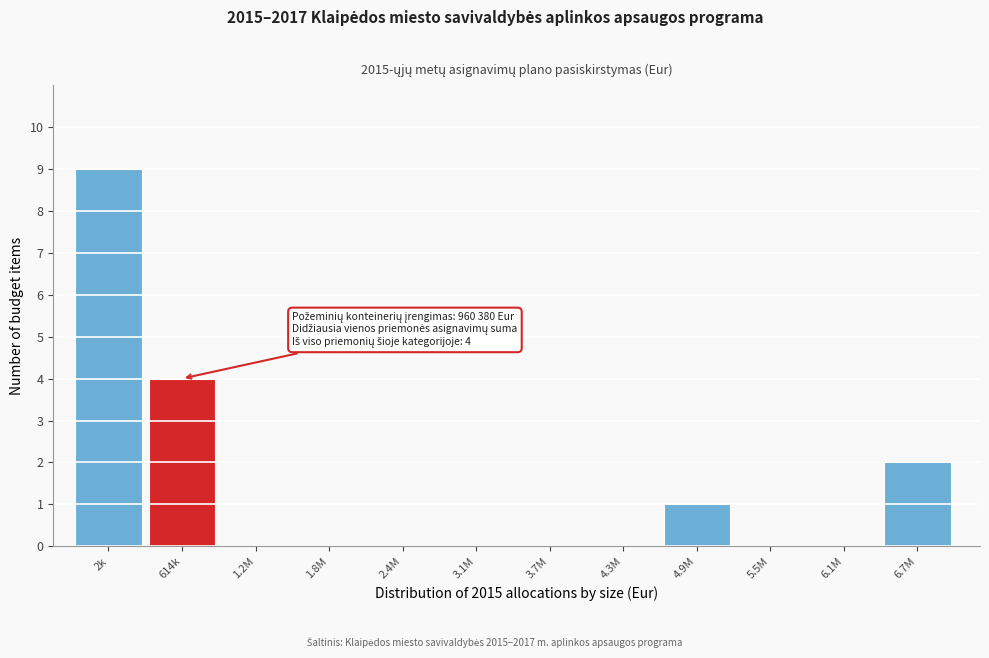

Reading right to left, transcribe all the data shown in this chart.

6.7M=2	6.1M=0	5.5M=0	4.9M=1	4.3M=0	3.7M=0	3.1M=0	2.4M=0	1.8M=0	1.2M=0	614k=4	2k=9